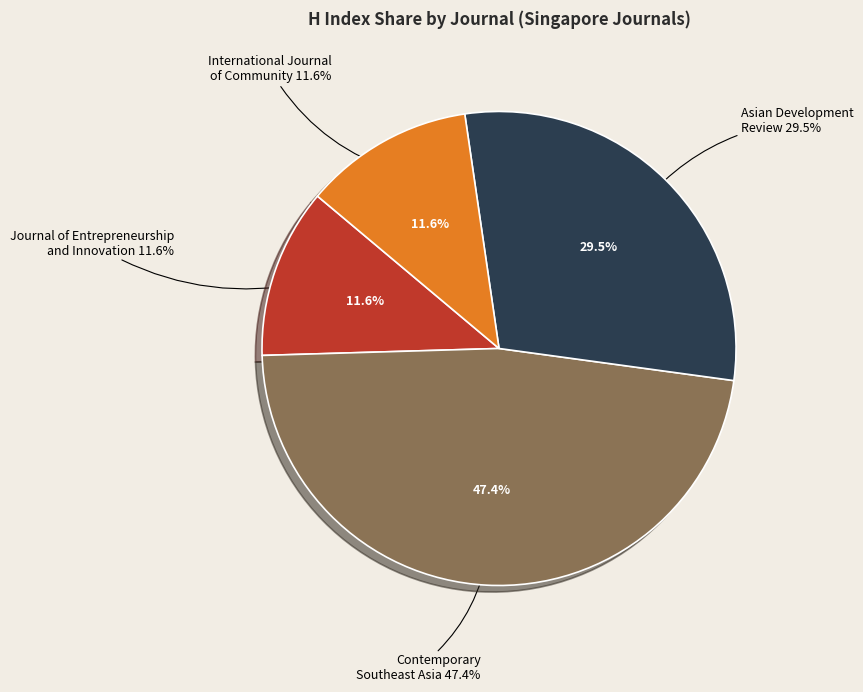

To the nearest percent, what portion does Journal of Entrepreneurship and Innovation represent?

12%